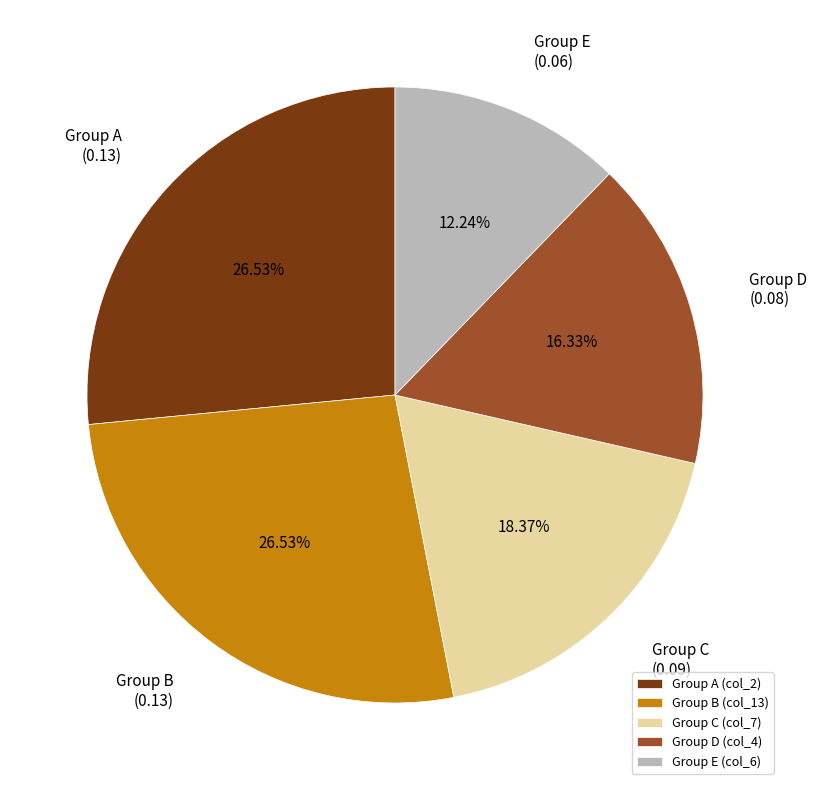

Is the sum of Group E (col_6) and Group B (col_13) greater than half?

No